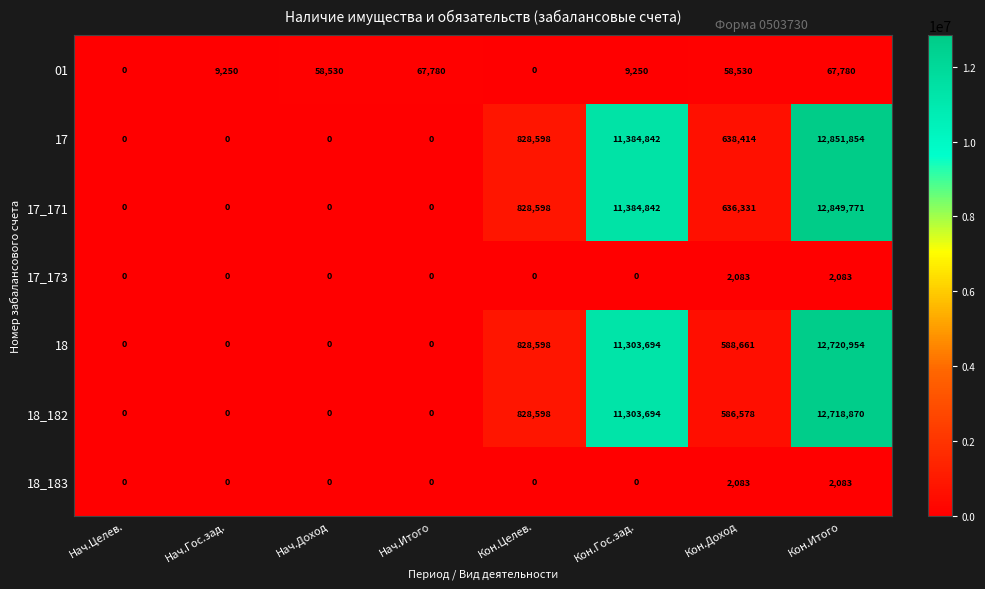

Between Кон.Гос.зад. and Кон.Итого, which series saw the biggest shift?

17